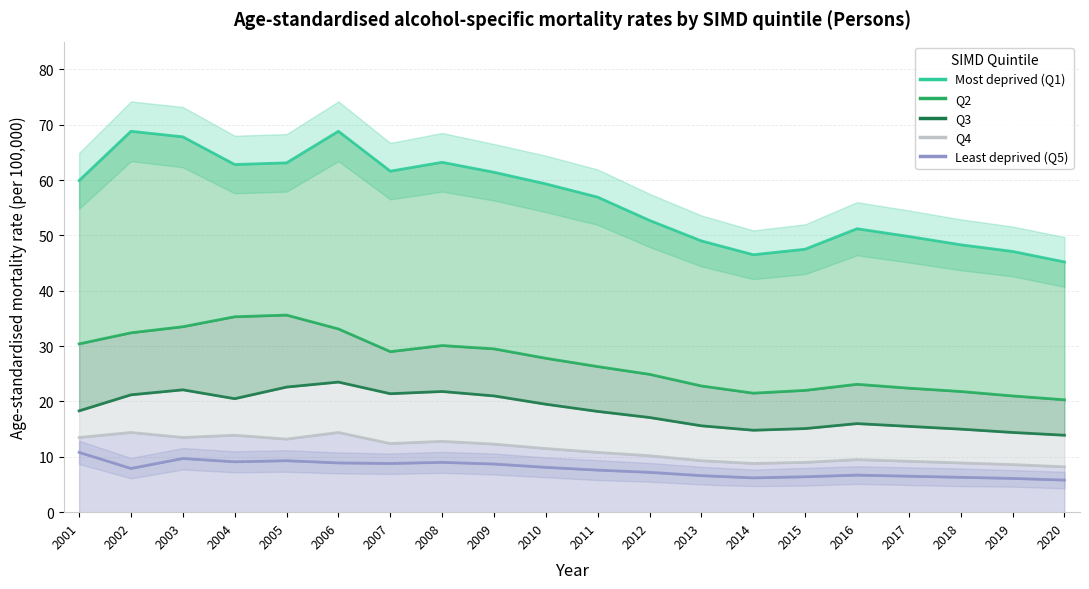

Is the value of Most deprived (Q1) at 2008 greater than the value of Q2 at 2009?

Yes